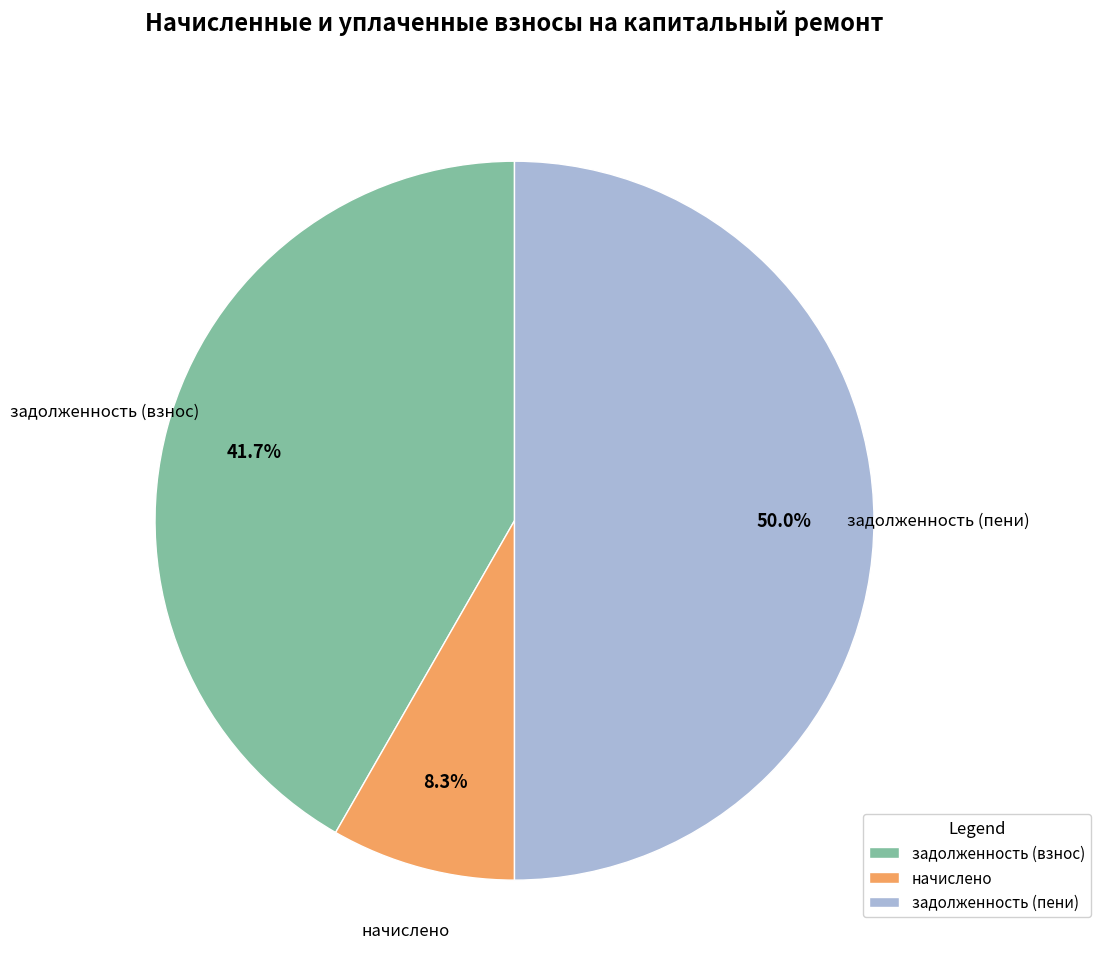

Is задолженность (взнос) the majority of the pie?

No